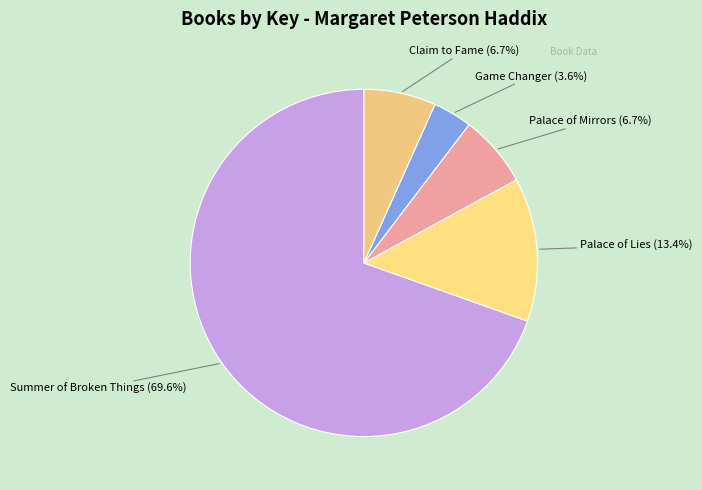

Which slice represents more than half of the pie?

Summer of Broken Things